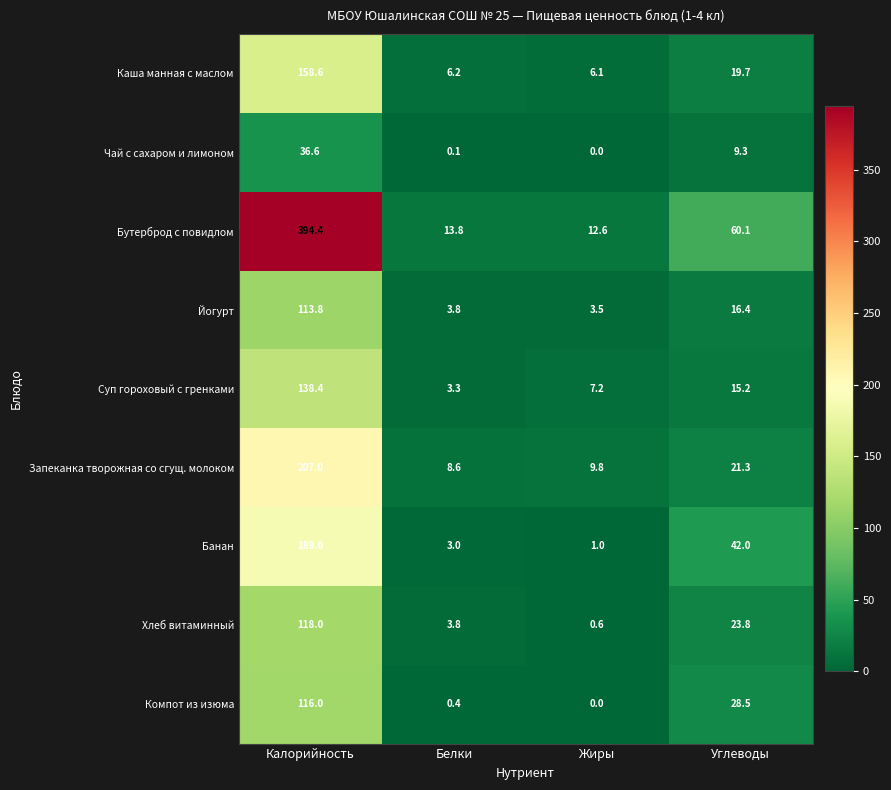

Rank the categories by Бутерброд с повидлом value from highest to lowest.

Калорийность, Углеводы, Белки, Жиры